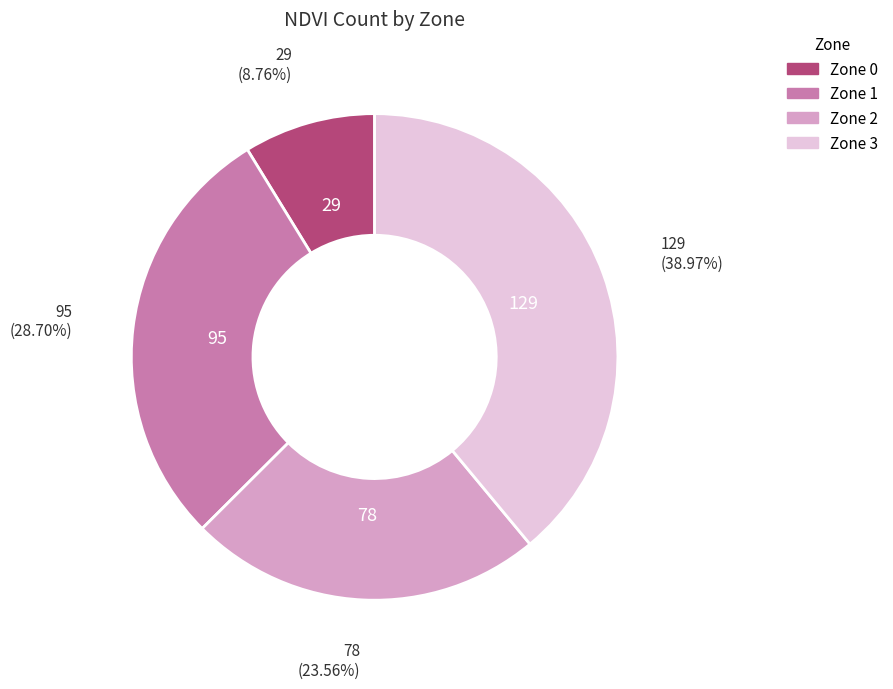

To the nearest percent, what is the average slice percentage?

25%